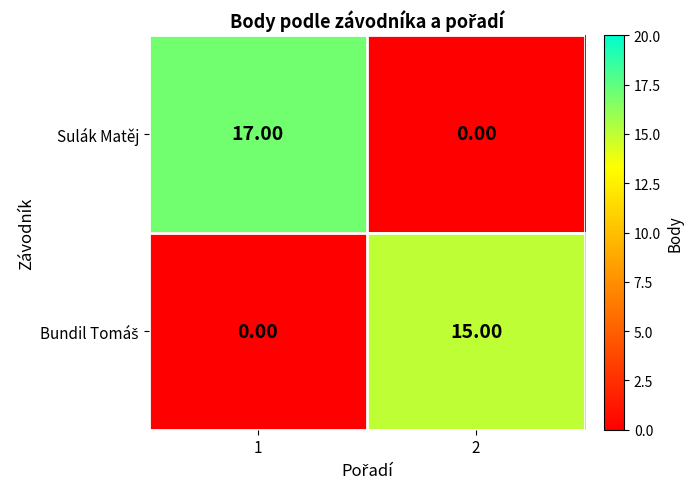

How many data points does each series have?

2